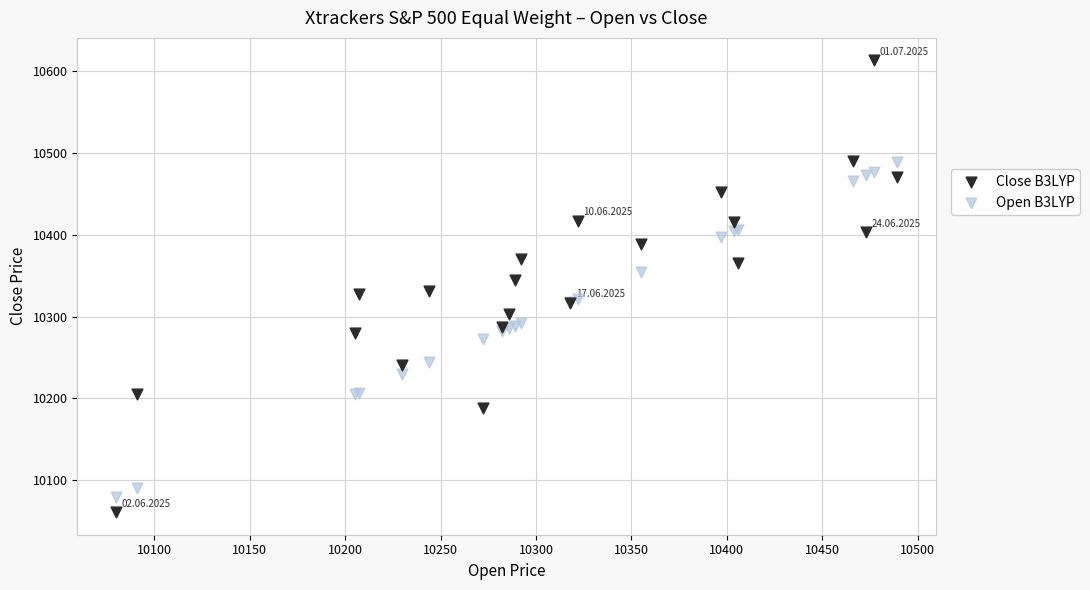

Which series contains the lowest Y value?

Close B3LYP